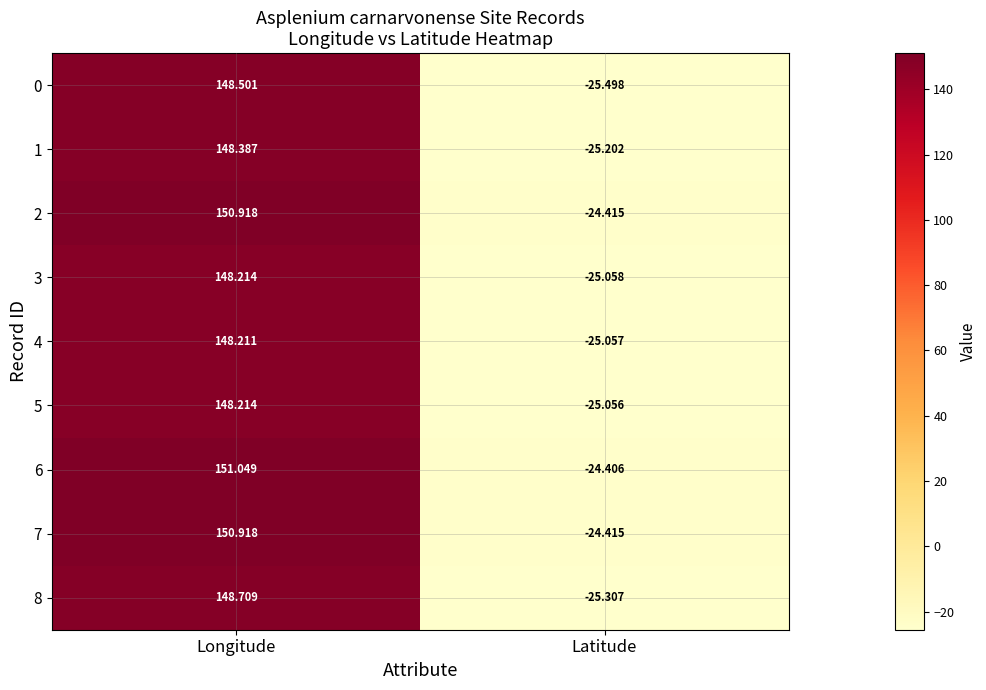

Which category has the lowest value in the 3 series?

Latitude